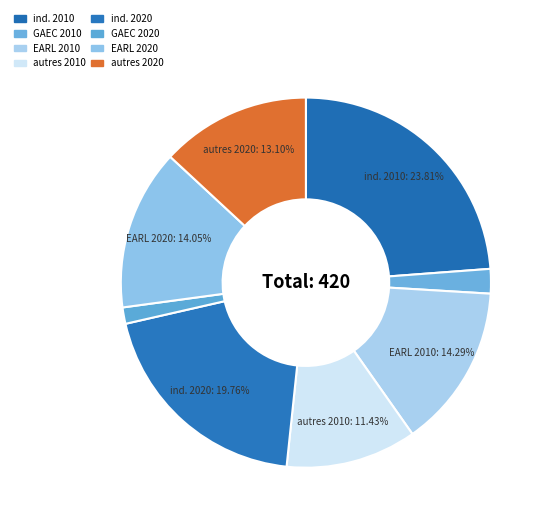

How many slices are in this pie chart?

8